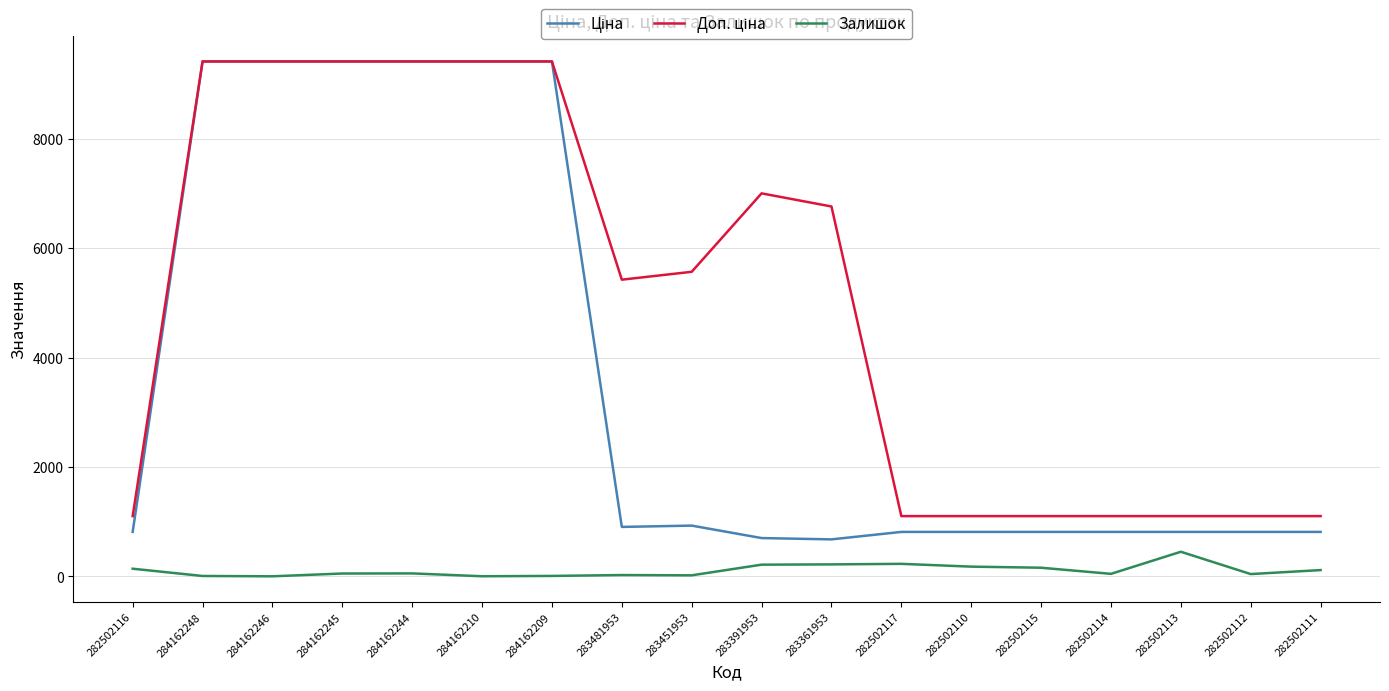

At which label does Залишок reach its peak?

282502113